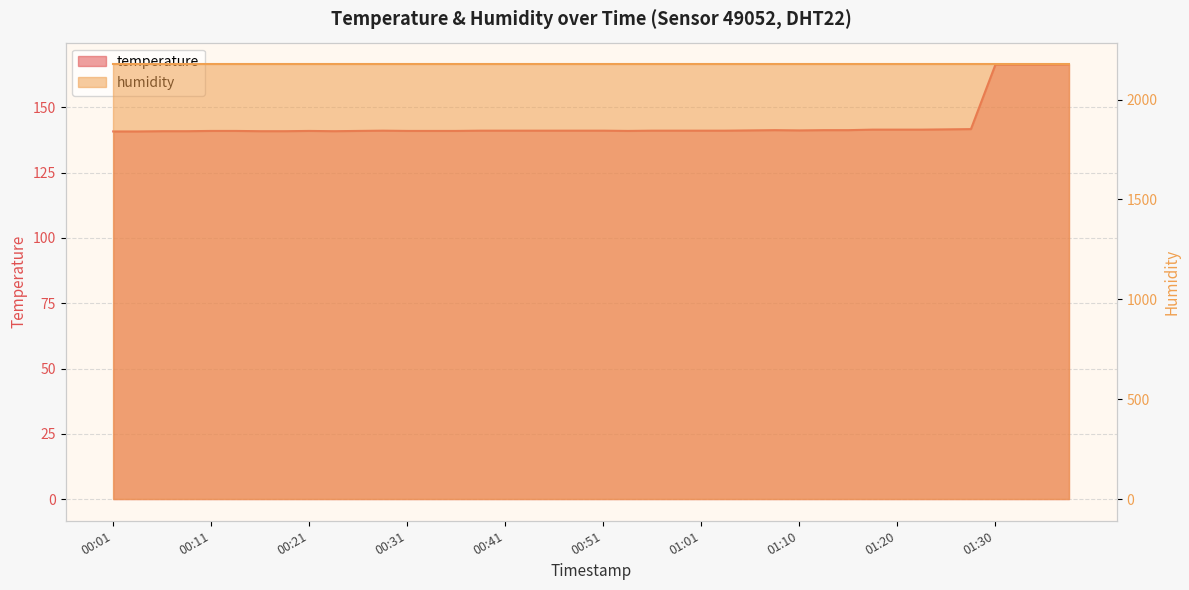

List the labels in order of value, smallest first.

00:01, 00:04, 00:06, 00:09, 00:16, 00:18, 00:23, 00:11, 00:14, 00:21, 00:26, 00:31, 00:33, 00:36, 00:53, 00:28, 00:38, 00:41, 00:43, 00:46, 00:48, 00:51, 00:56, 00:58, 01:01, 01:03, 01:05, 01:10, 01:08, 01:13, 01:15, 01:18, 01:20, 01:22, 01:25, 01:27, 01:30, 01:32, 01:35, 01:37